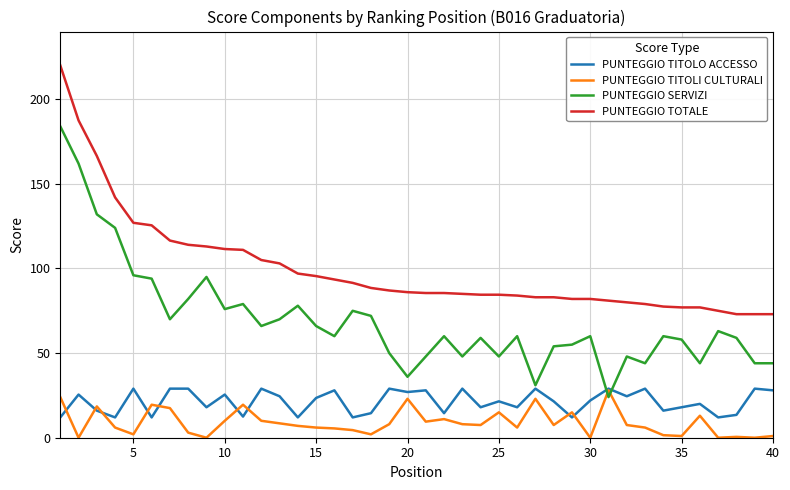

What is the minimum value for PUNTEGGIO SERVIZI?

24.0